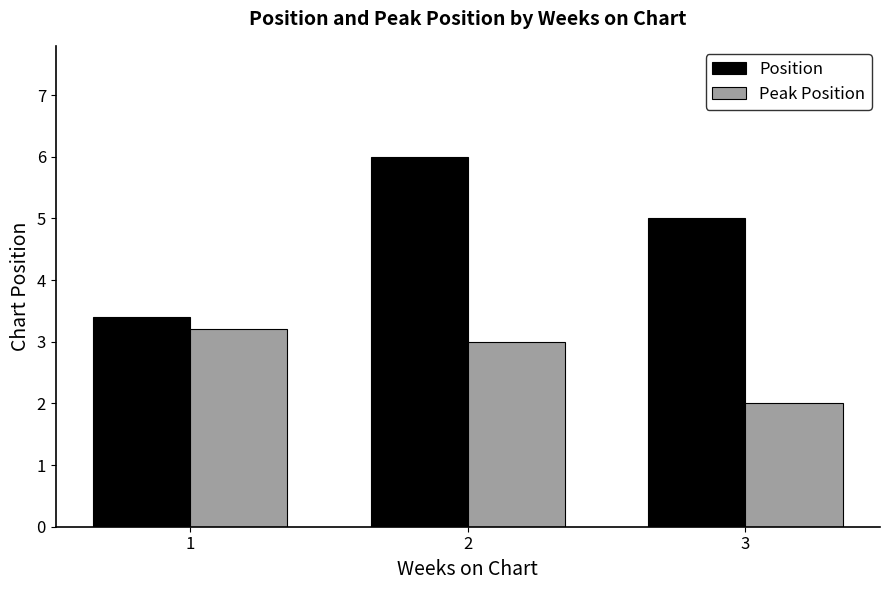

What are all the series names shown in the legend?

Position, Peak Position